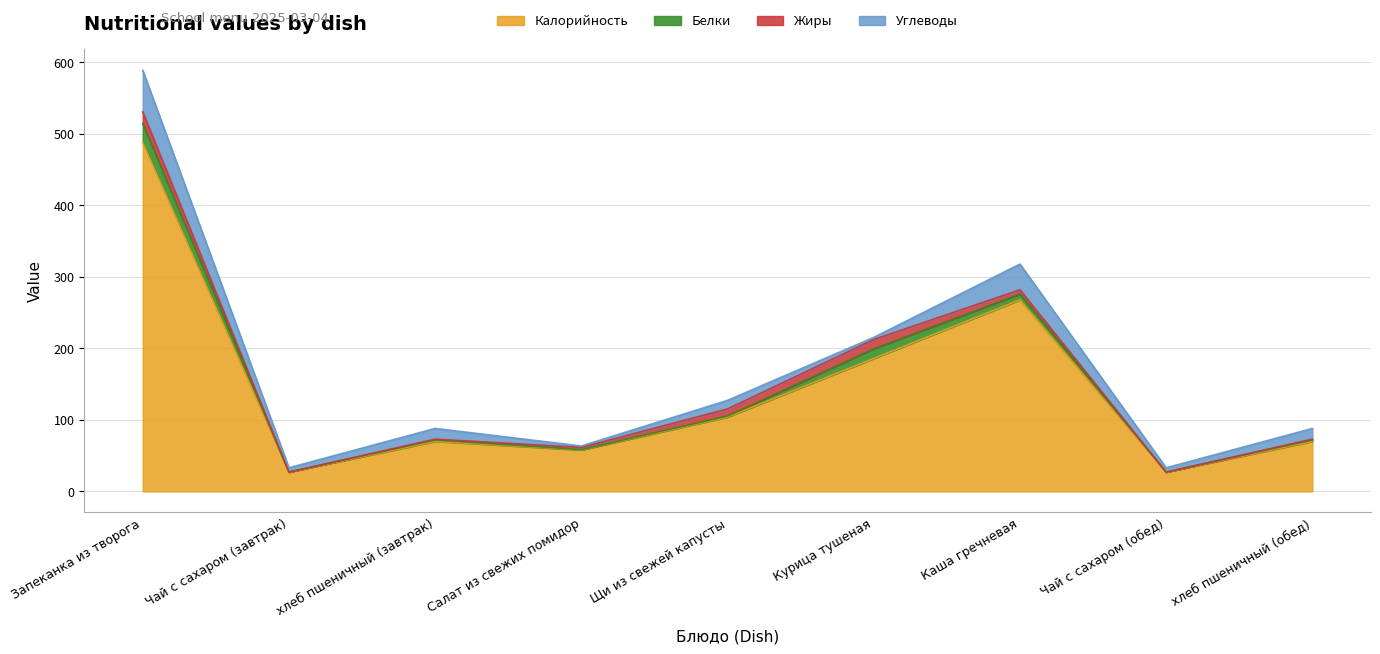

Which series changed the most between хлеб пшеничный (завтрак) and Курица тушеная?

Калорийность